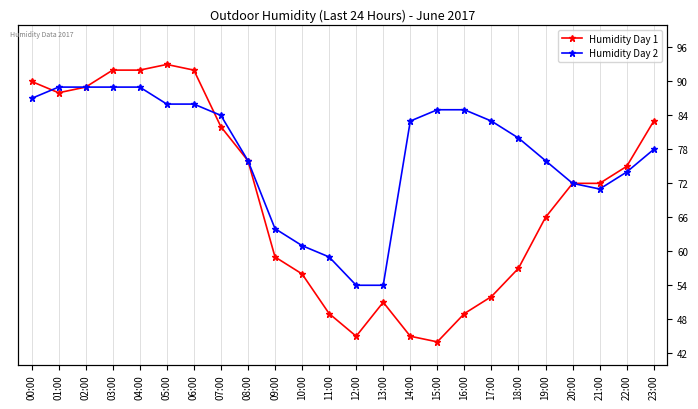

Where is Humidity Day 2 nearest to the value 71?

21:00